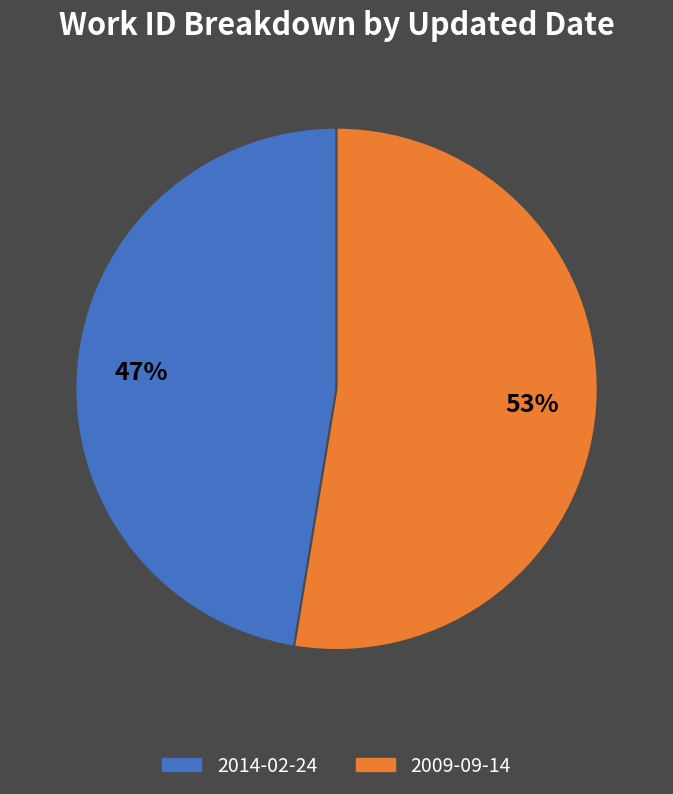

To the nearest percent, what is the average slice percentage?

50%